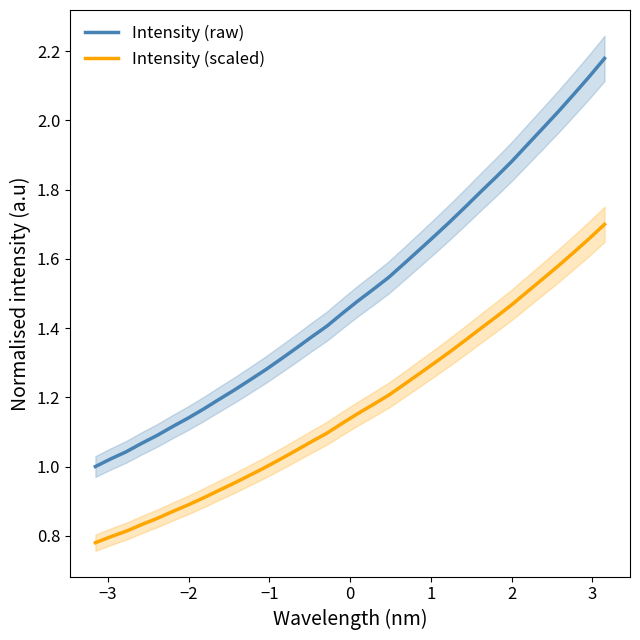

How many lines are shown in the chart?

2